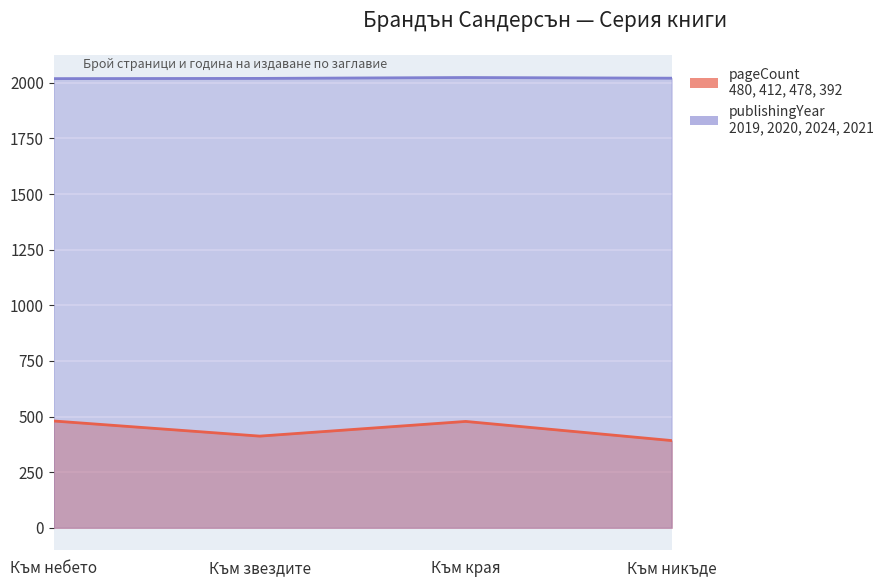

Between Към небето and Към никъде, which is larger?

Към небето